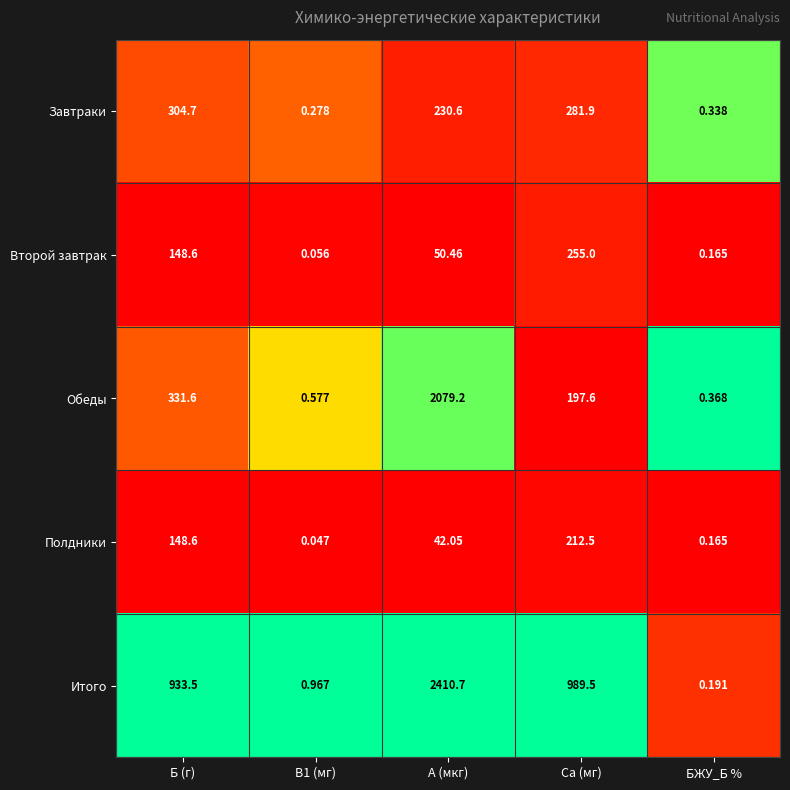

What is the greatest value displayed?

2410.7